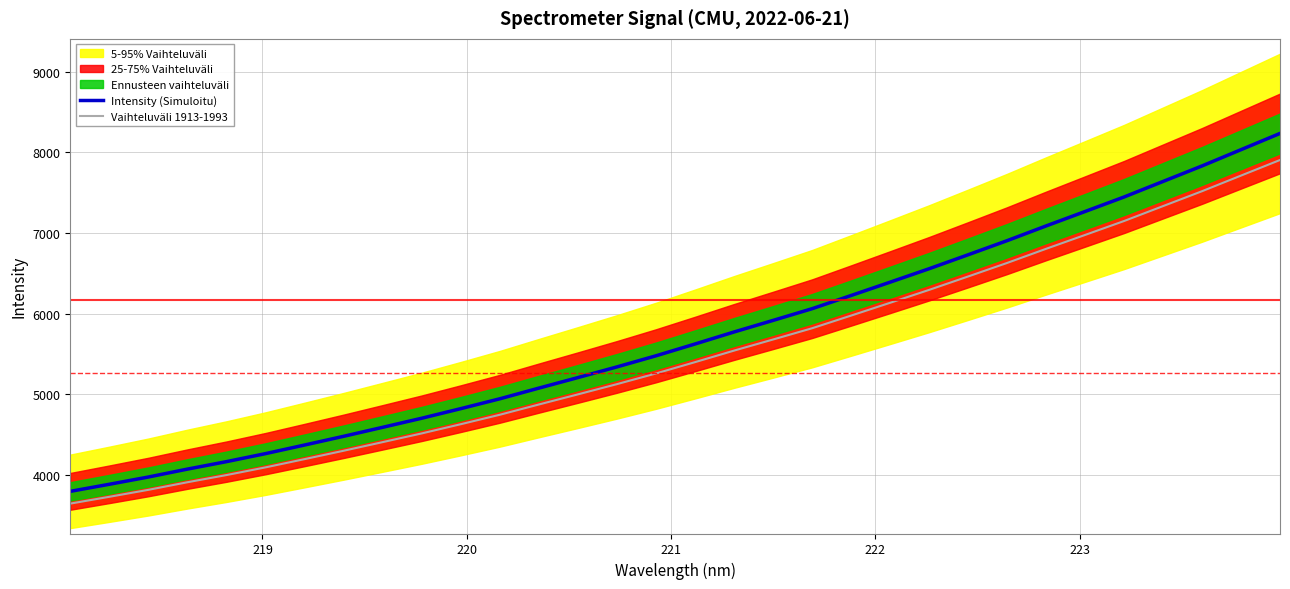

Which series has the widest spread of values?

Intensity (Simuloitu)